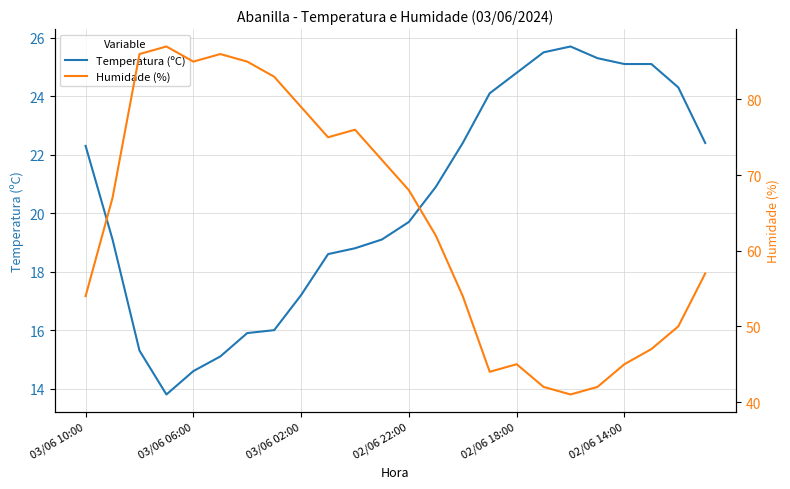

What is the difference between the second highest and minimum values in the Humidade (%) series?

45.0